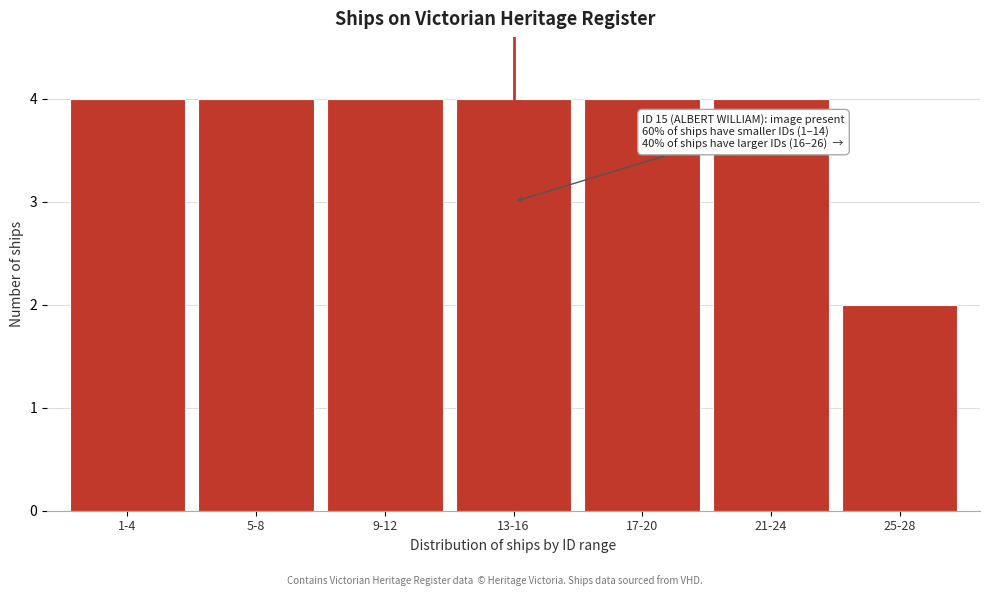

Reading right to left, list all the values displayed in this chart.

2	4	4	4	4	4	4